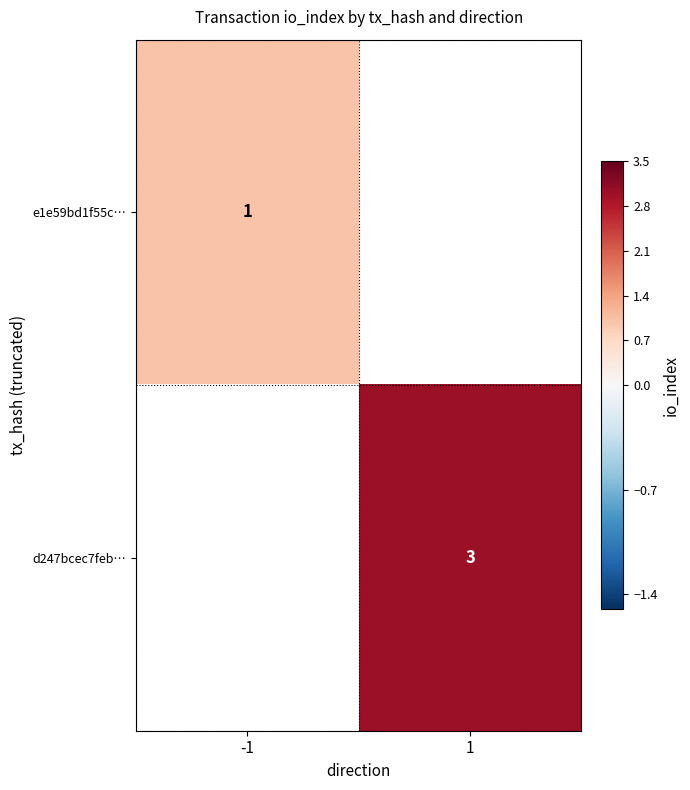

True or false: e1e59bd1f55c… has a value of 1.8 at -1.

False